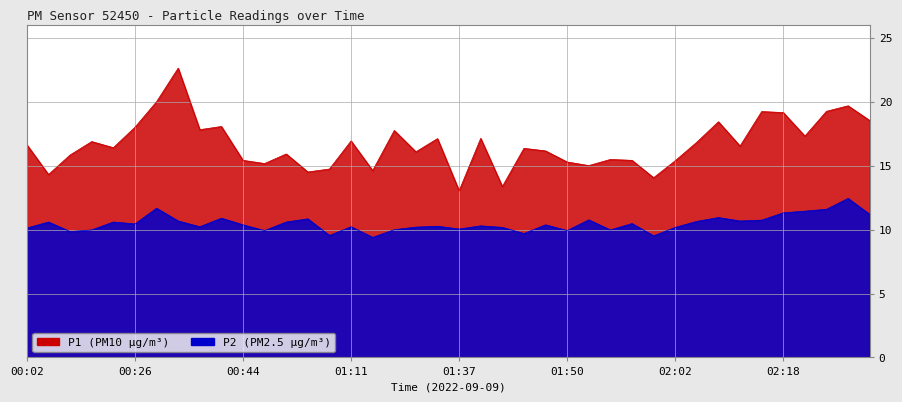

True or false: P2 and P1 intersect in this chart.

False